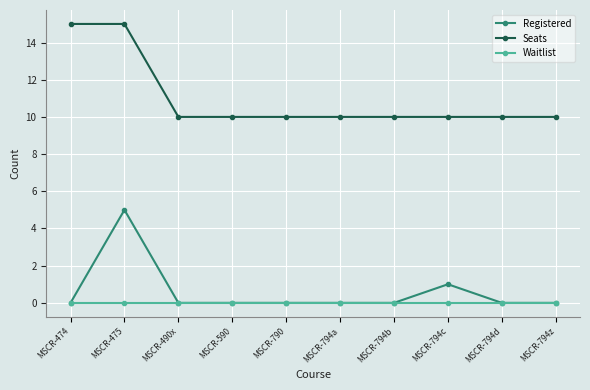

At which category is the sum across all series the highest?

MSCR-475